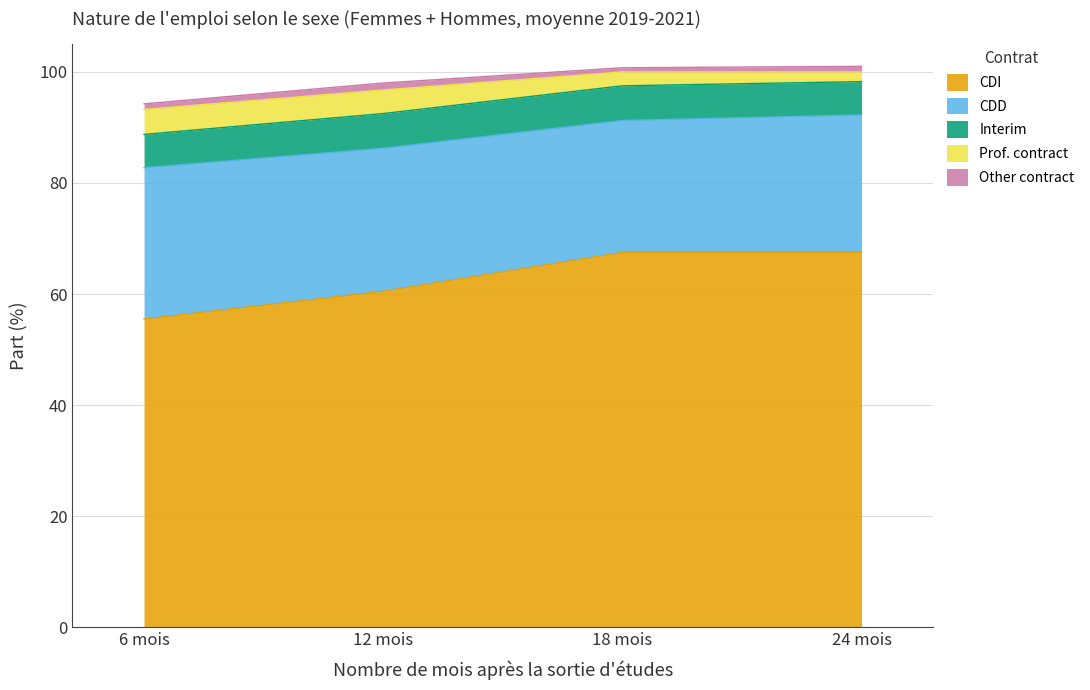

What is the difference between the second highest and minimum values in the Interim series?

0.2